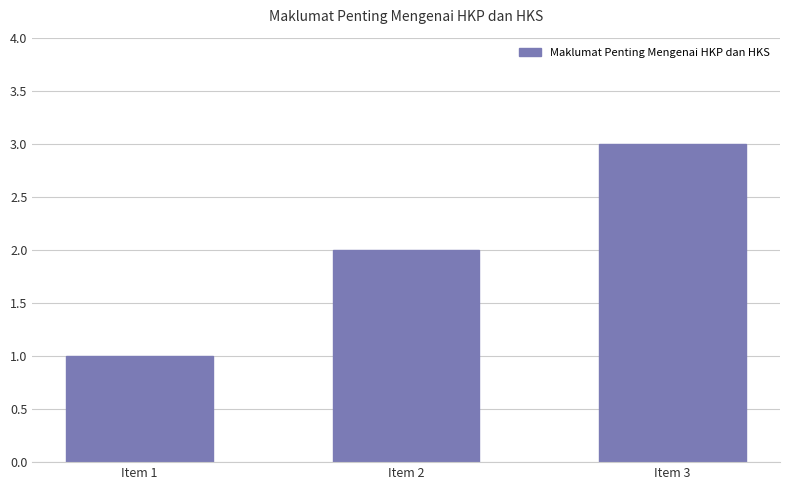

Count the number of data series in this chart.

1